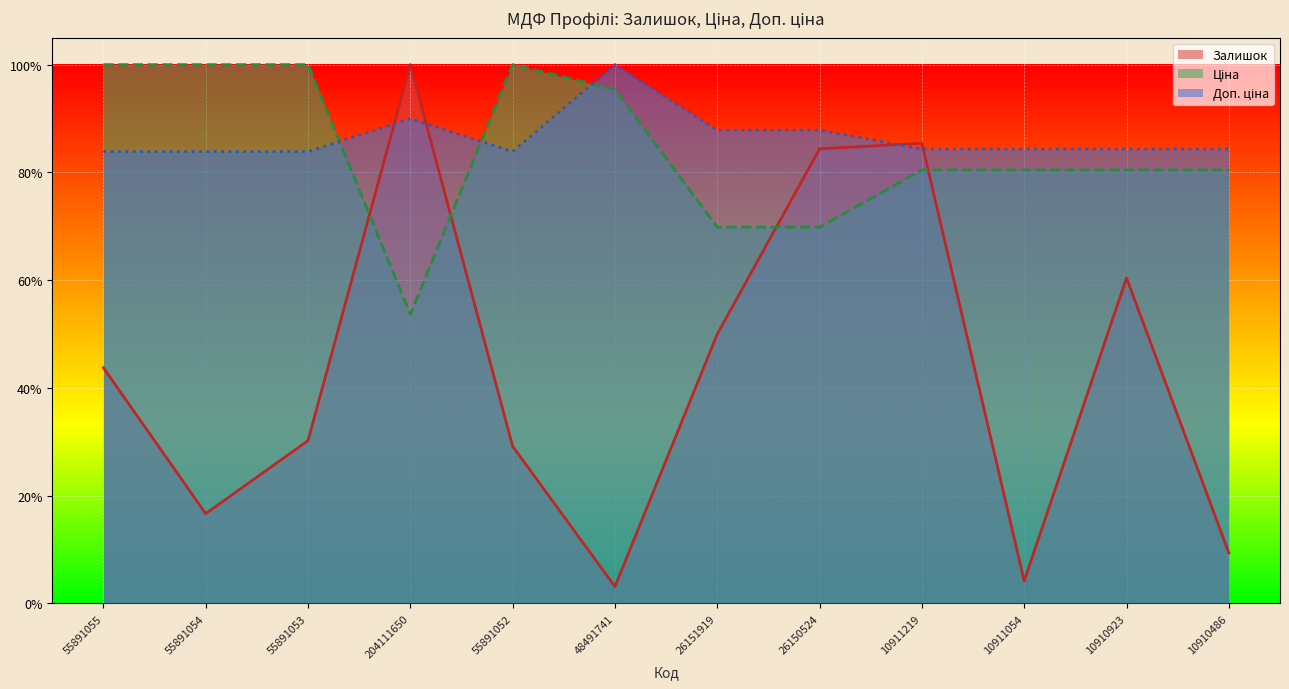

True or false: Ціна has a value of 1.0 at 55891053.

True